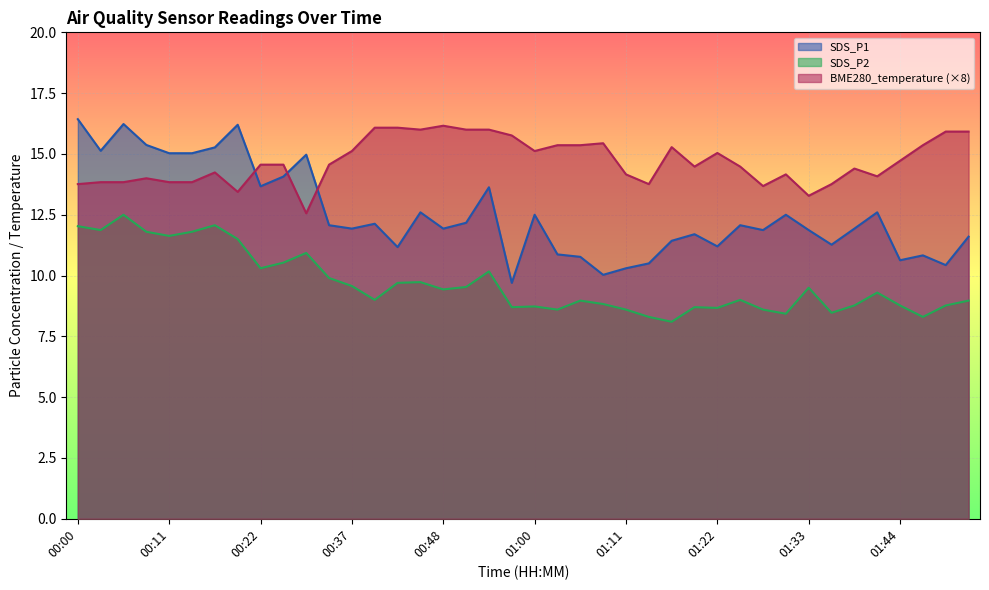

What is the value of the SDS_P1 point at the 39th from the left?

10.4